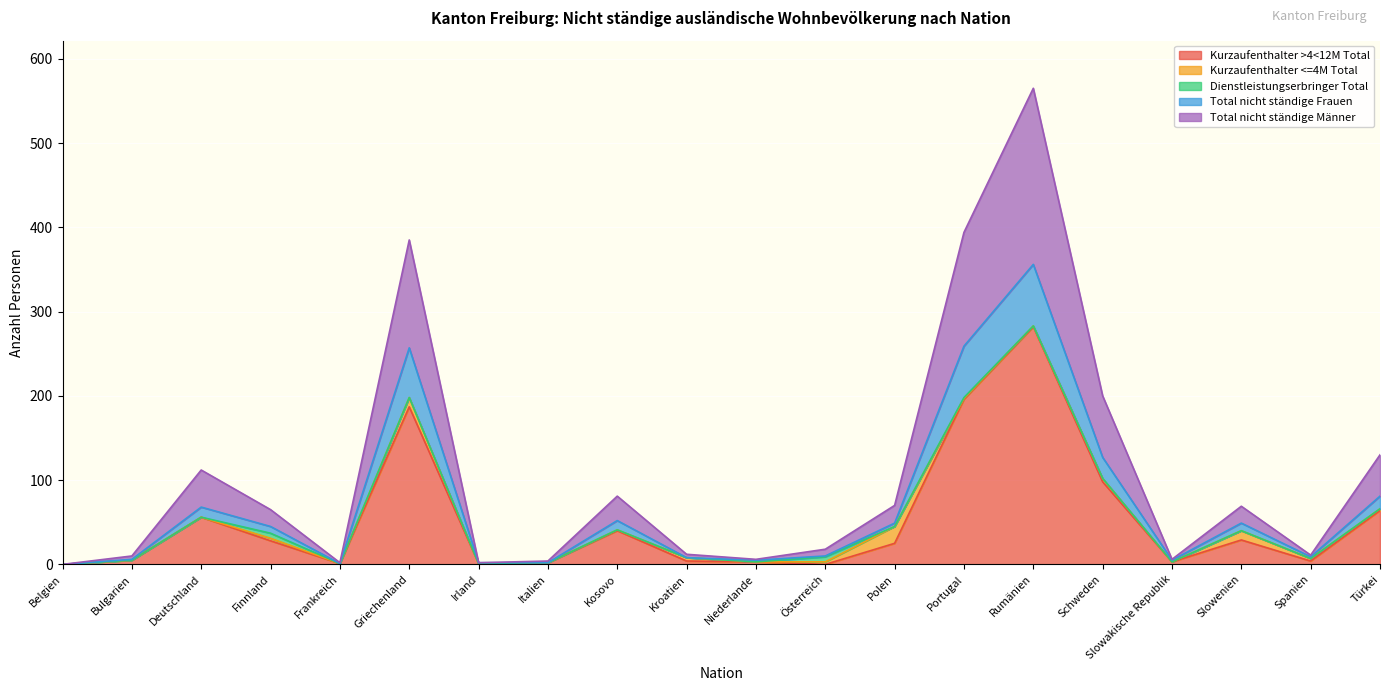

In Total nicht ständige Männer, how many points are higher than both neighbors (excluding endpoints)?

5